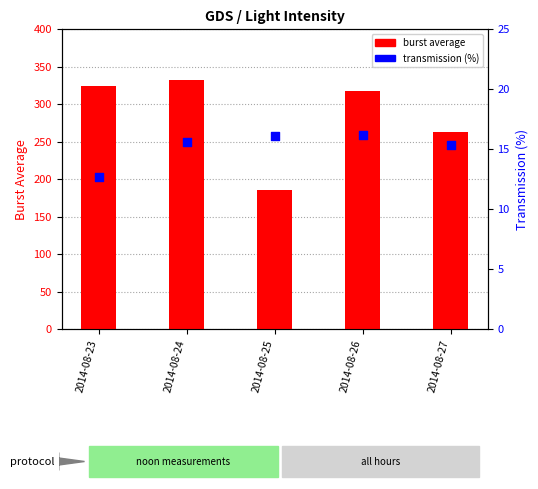

At which category is the sum across all series the highest?

2014-08-24